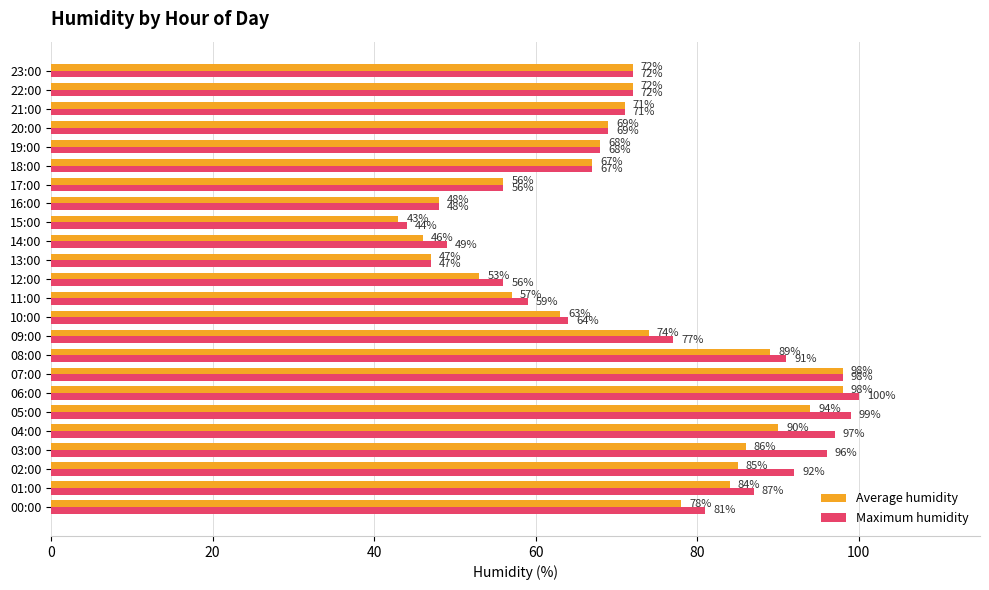

List the series in order of their peak value, highest first.

Maximum humidity, Average humidity